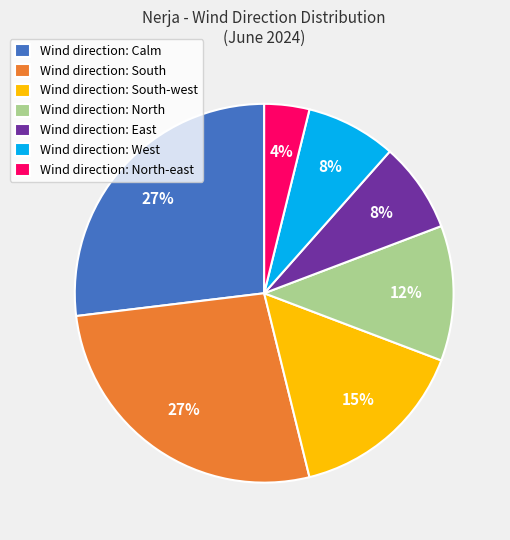

What percentage is the Wind direction: South-west slice, to the nearest percent?

15%